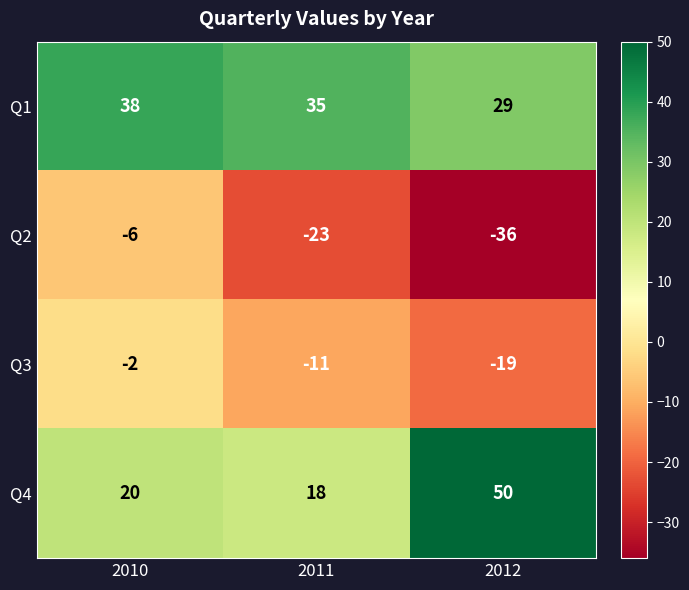

Which series has the widest spread of values?

Q4